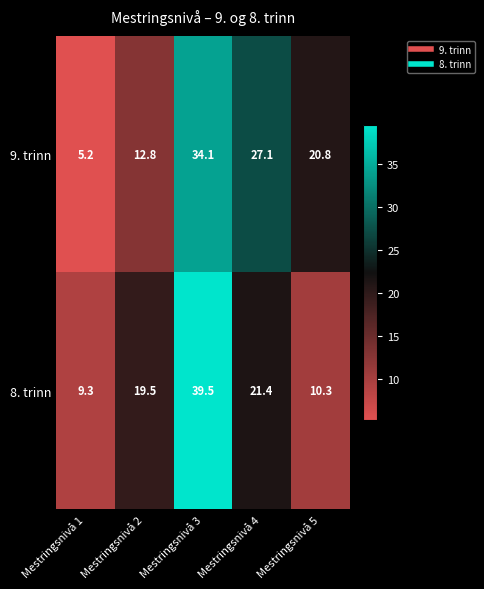

Is it true that 8. trinn equals 34.7 at Mestringsnivå 2?

False